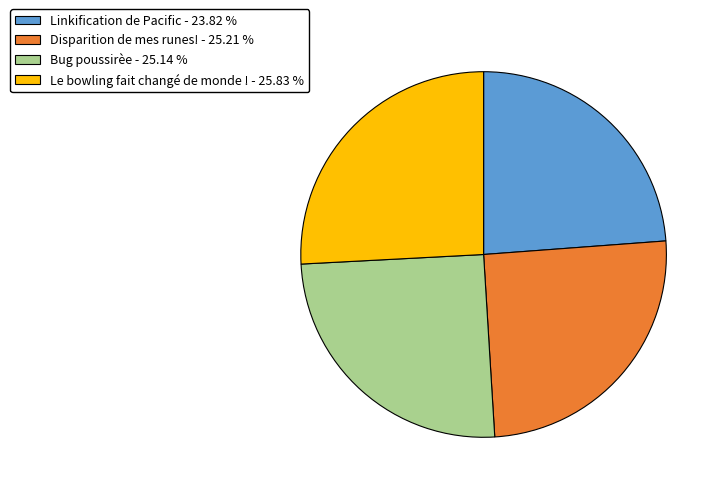

How many segments does this pie chart have?

4